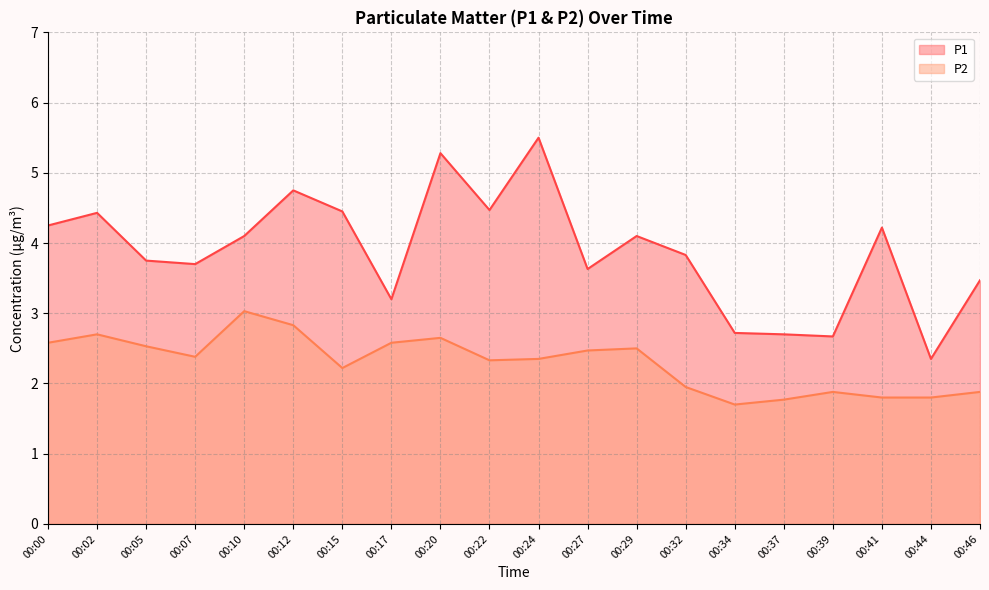

Between 00:22 and 00:32, which series saw the biggest shift?

P1